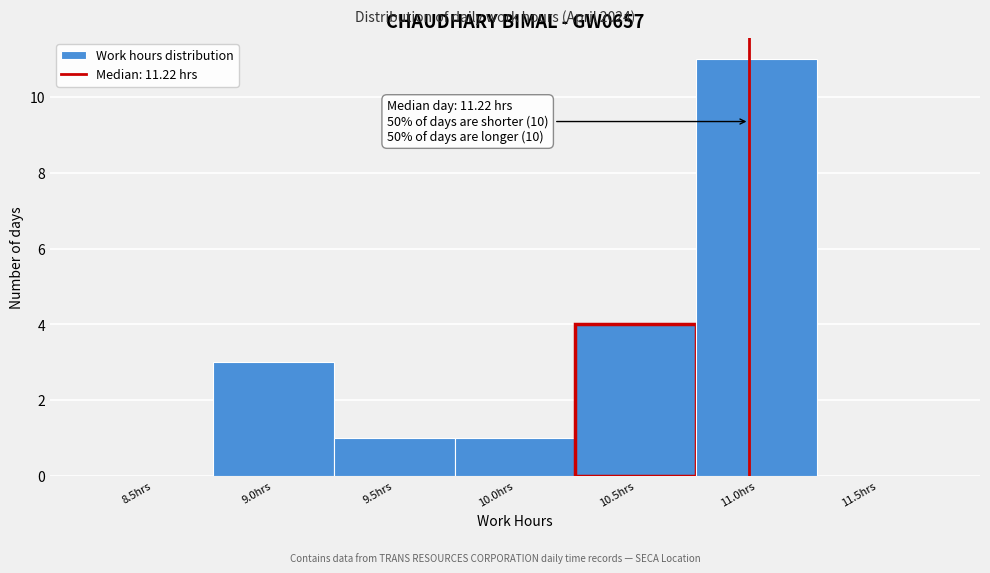

Reading left to right, list all the values displayed in this chart.

8.5hrs=0	9.0hrs=3	9.5hrs=1	10.0hrs=1	10.5hrs=4	11.0hrs=11	11.5hrs=0